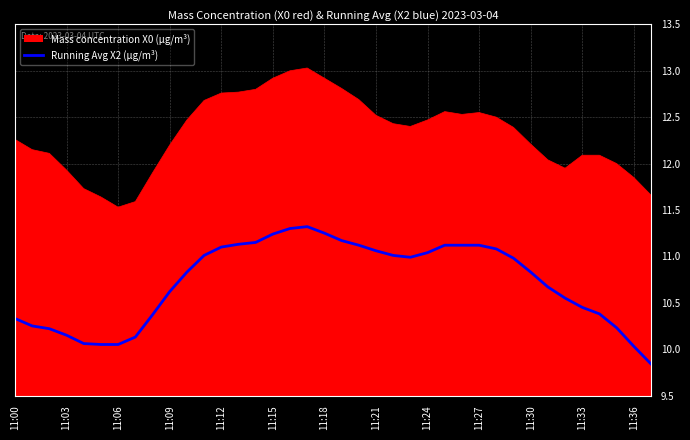

What is the minimum value shown in the chart?

9.8